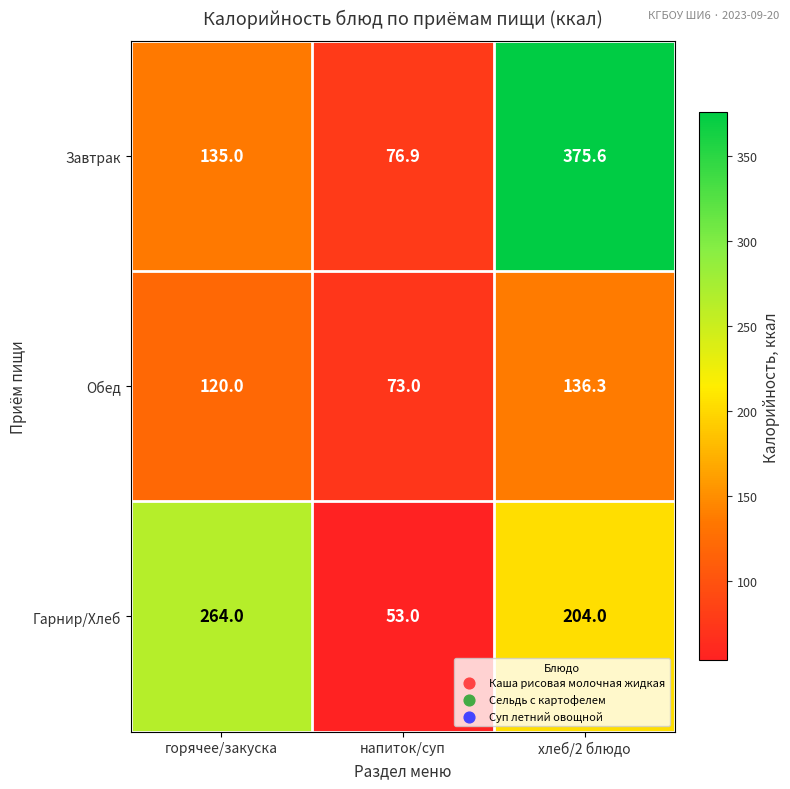

What is the greatest value displayed?

375.6